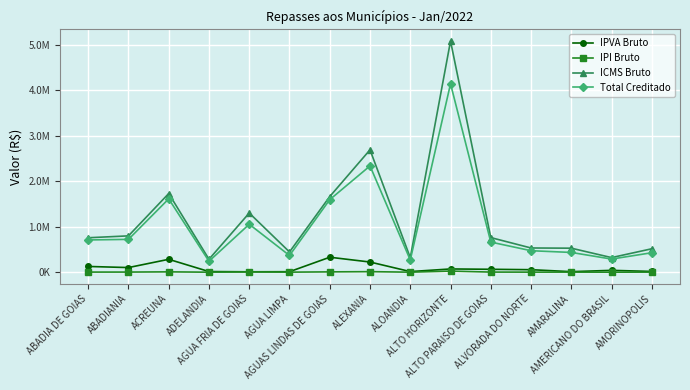

Rank the series at AGUA FRIA DE GOIAS from highest to lowest value.

ICMS Bruto, Total Creditado, IPVA Bruto, IPI Bruto